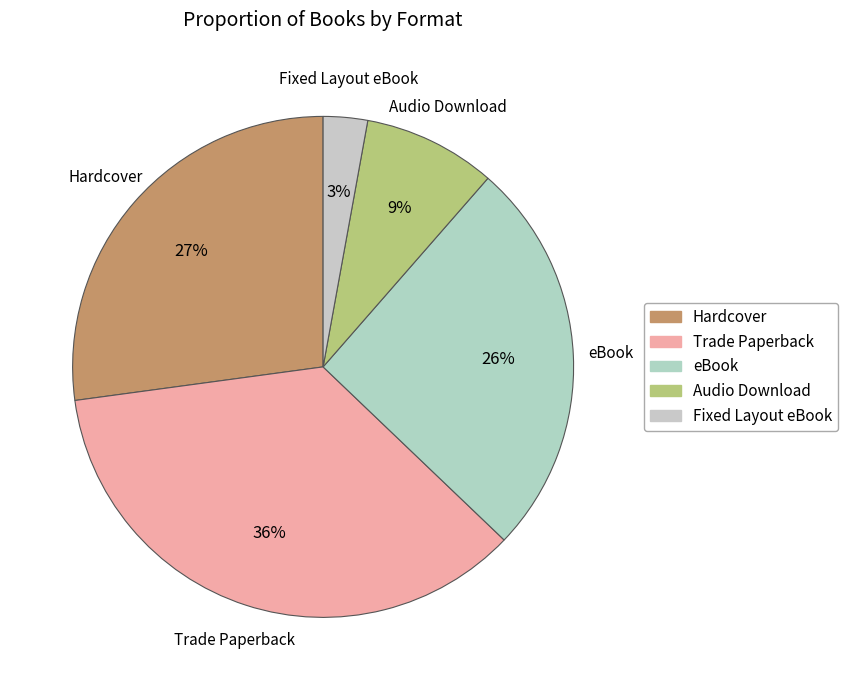

To the nearest percent, what is the difference between the eBook and Hardcover slice percentages?

1%